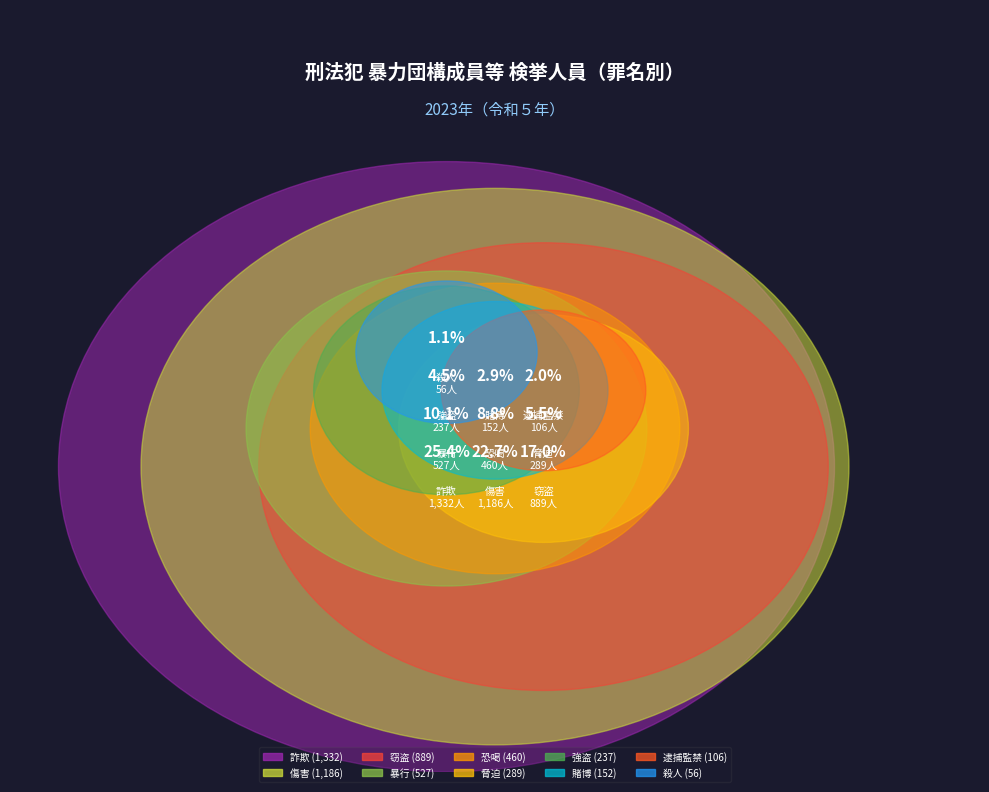

Is it true that 傷害 is 23% of the pie?

True